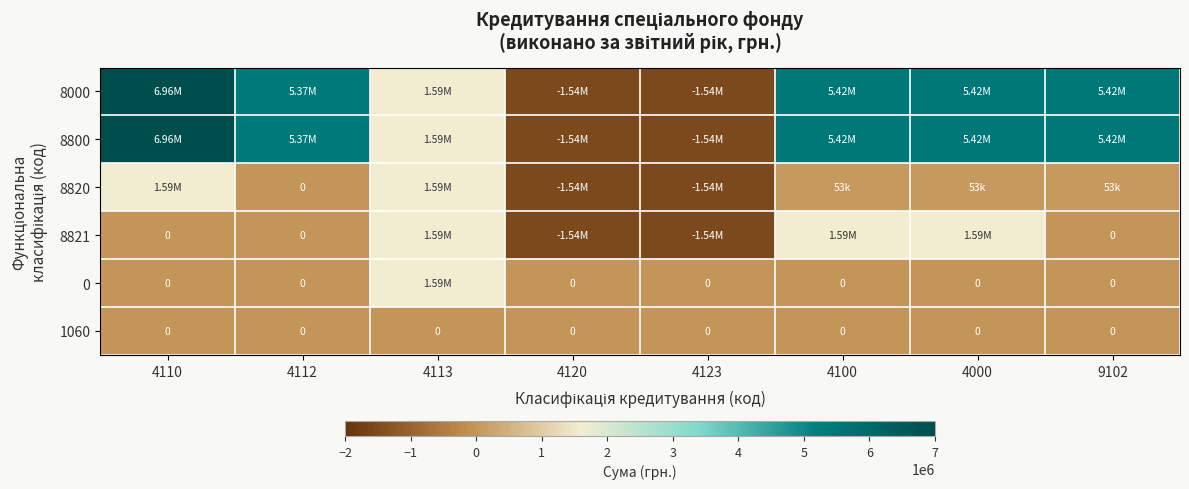

The value of 8800 at 4100 is 5424700. True or false?

True